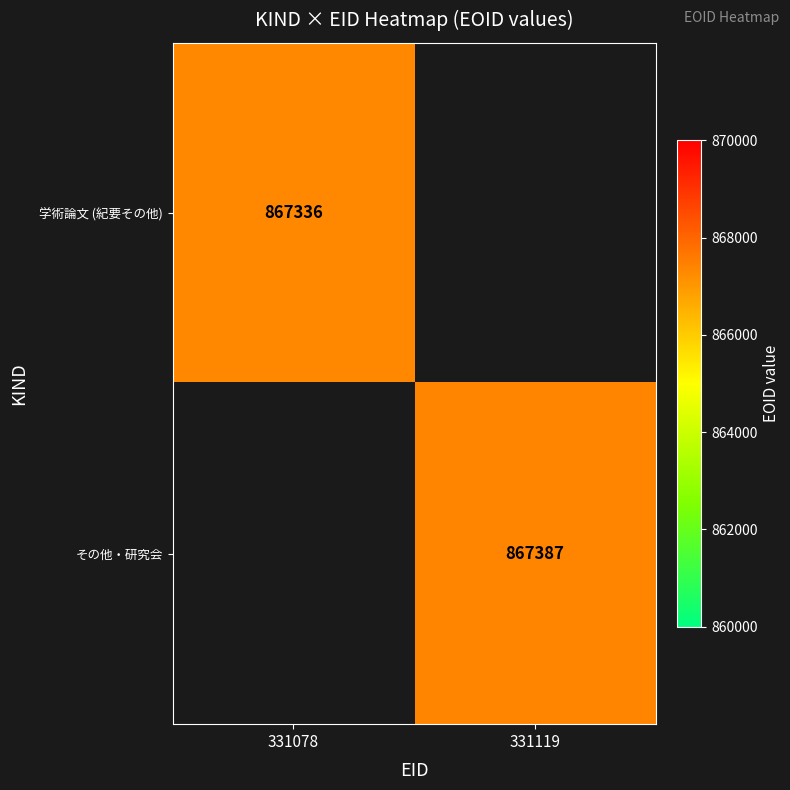

The その他・研究会 series shows 867387 at 331119. True or false?

True